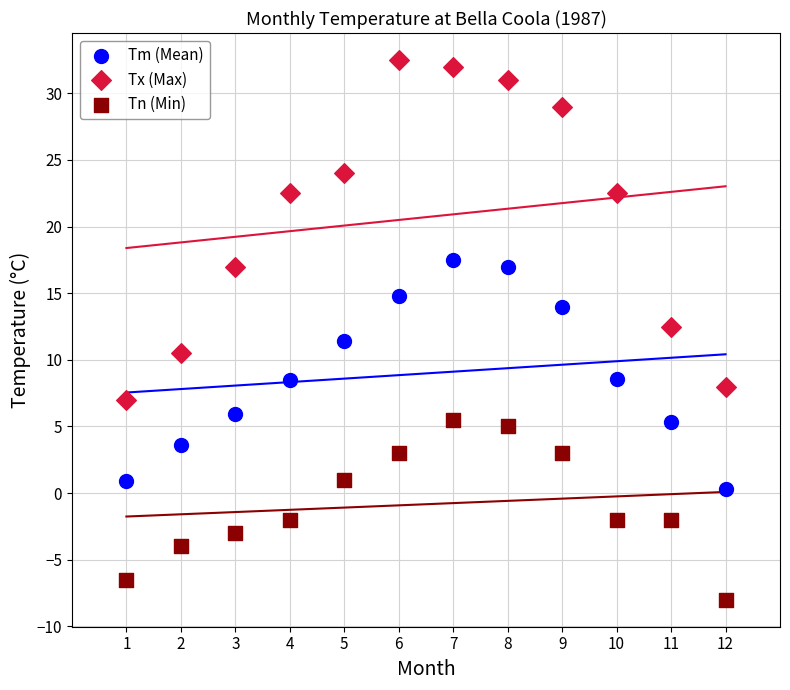

Which series contains the lowest Y value?

Tn (Min)